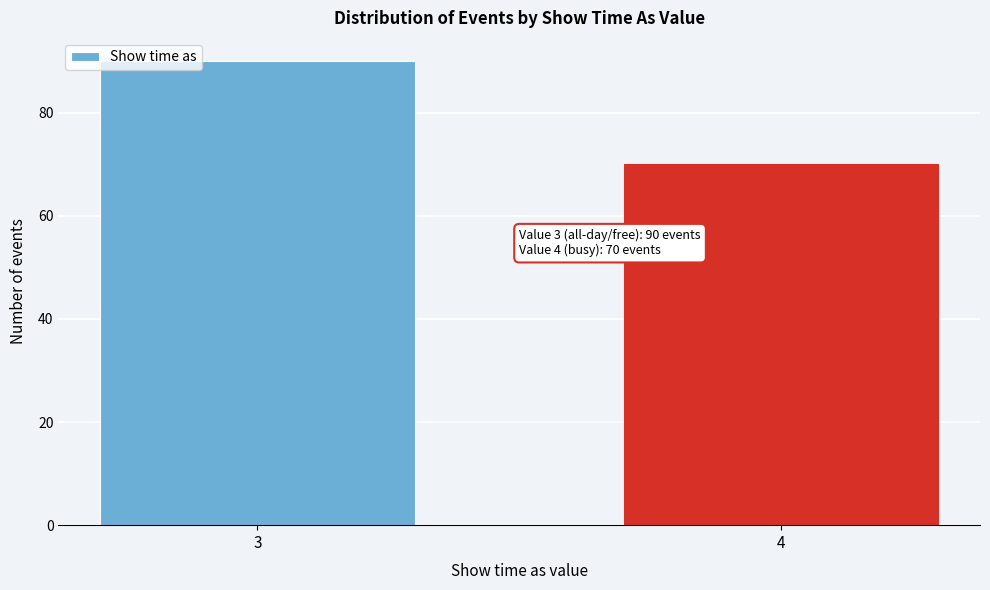

Reading left to right, what are all the values shown in this chart?

90	70